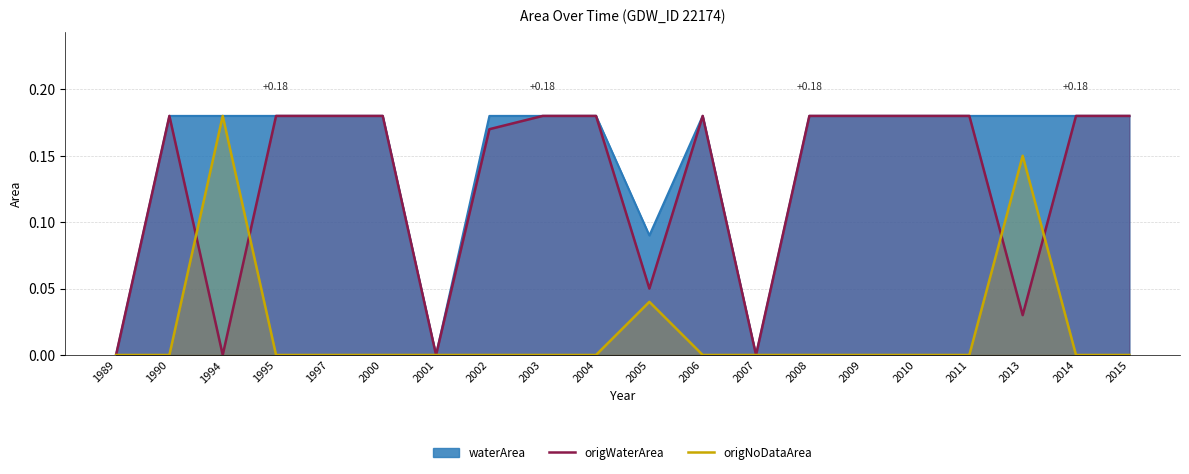

Where is origNoDataArea nearest to the value 0?

1989